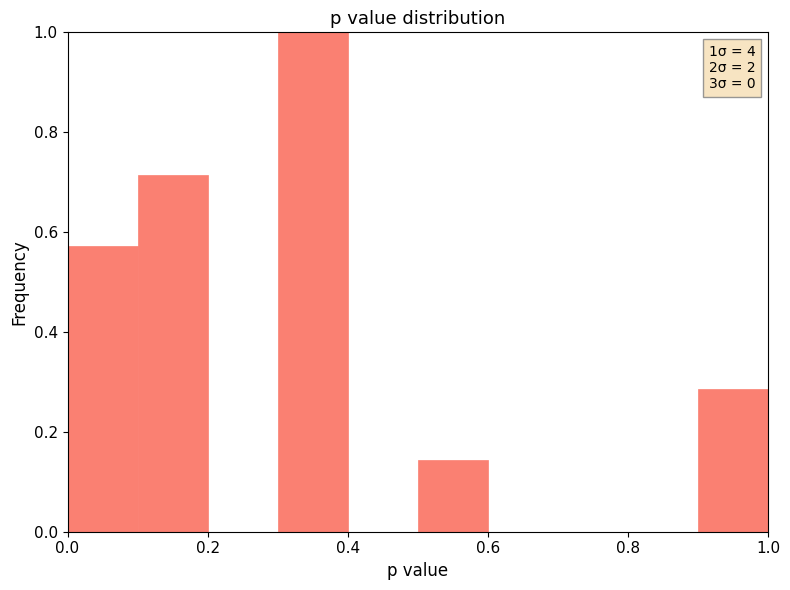

Which range on the x-axis has the tallest bar?

0.3 to 0.4